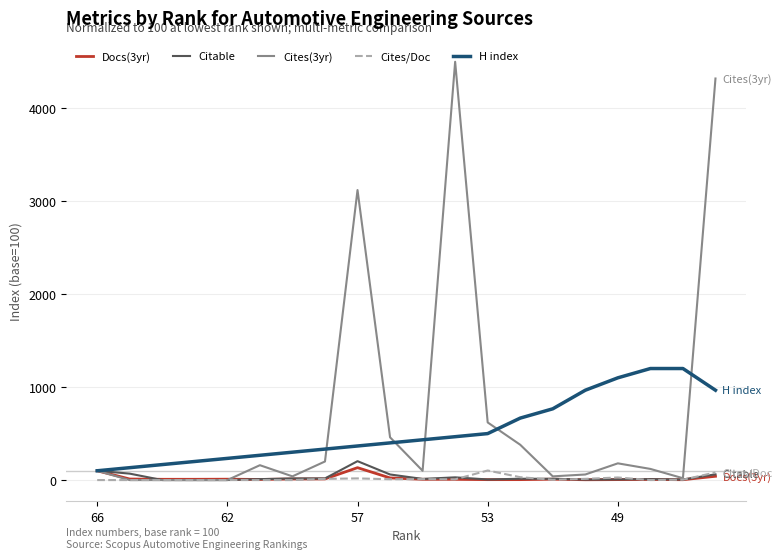

Which series has the largest range (max minus min)?

Cites(3yr)